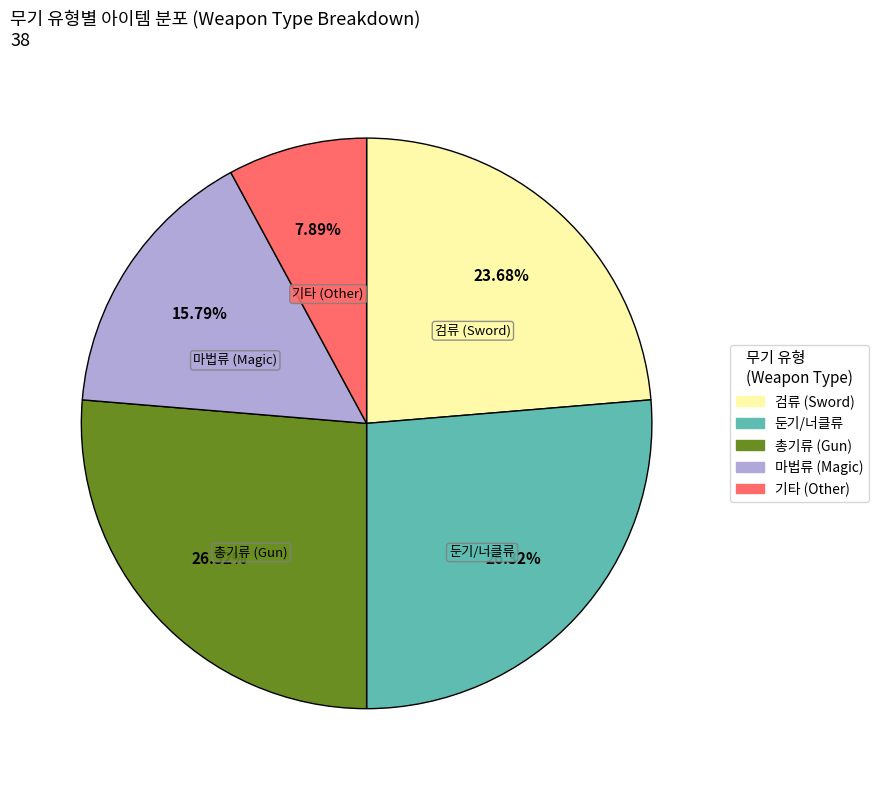

Does any single category account for the majority?

No